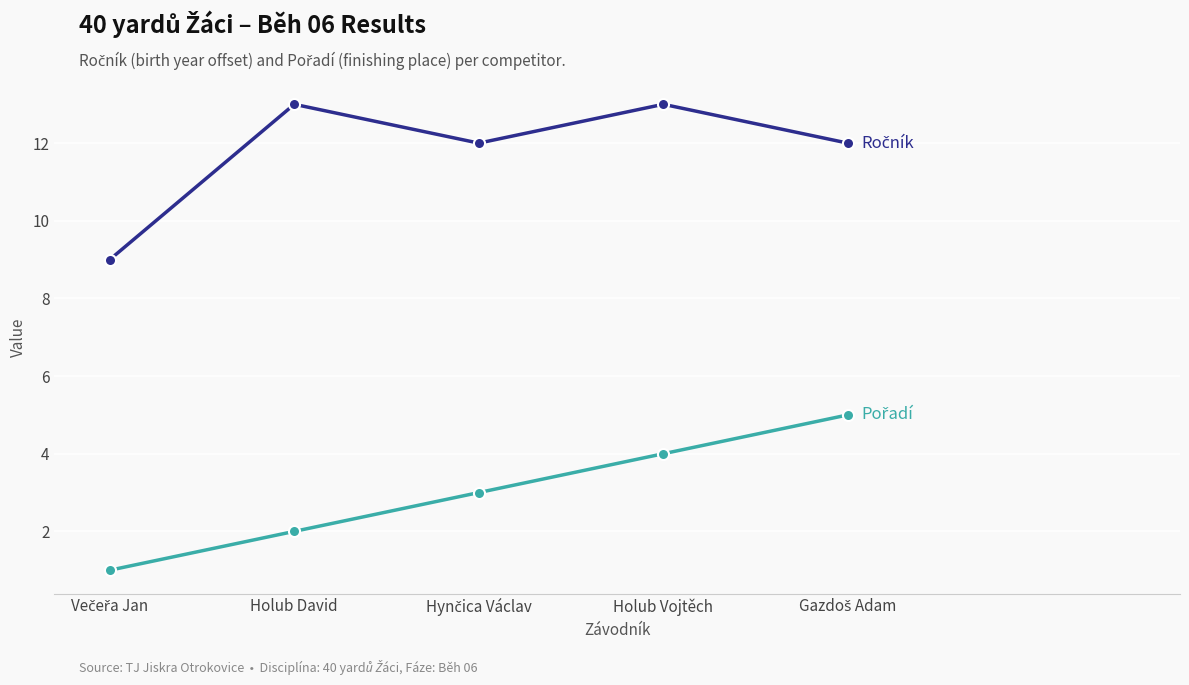

What is the label of the 4th point from the left?

Holub Vojtěch